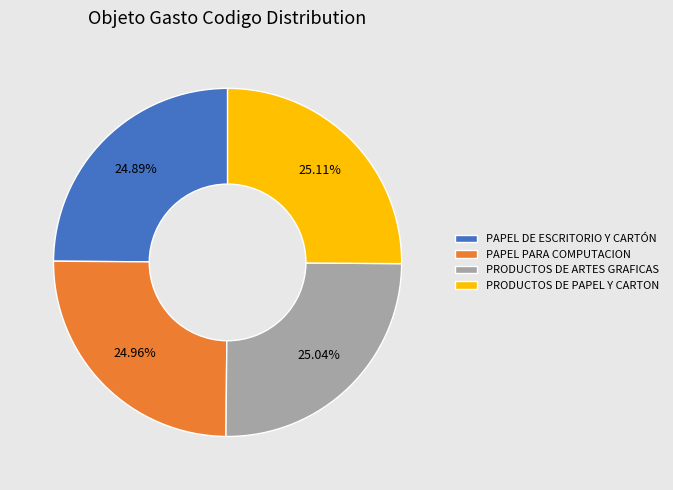

What is the ratio of the value at PAPEL DE ESCRITORIO Y CARTÓN to the value at PRODUCTOS DE ARTES GRAFICAS?

1.0